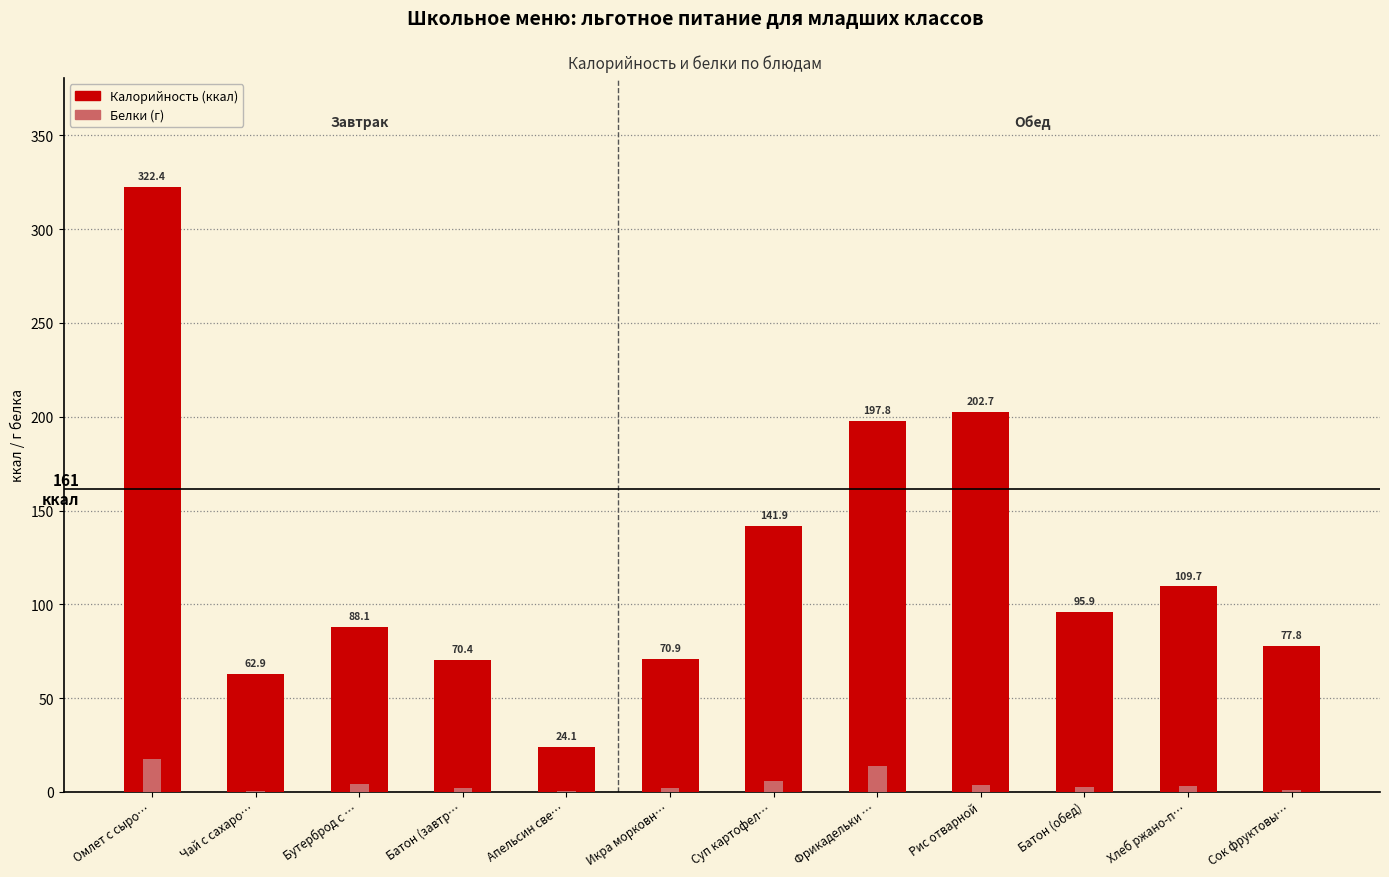

How many values in the Белки (г) series are below 3?

6